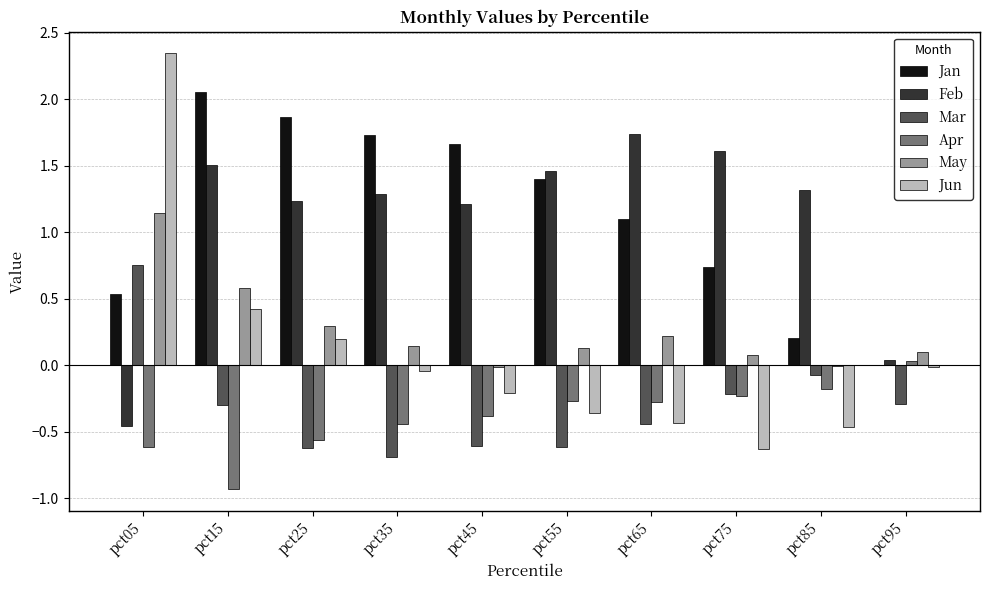

What is the spread (max minus min) of values at pct25?

2.5